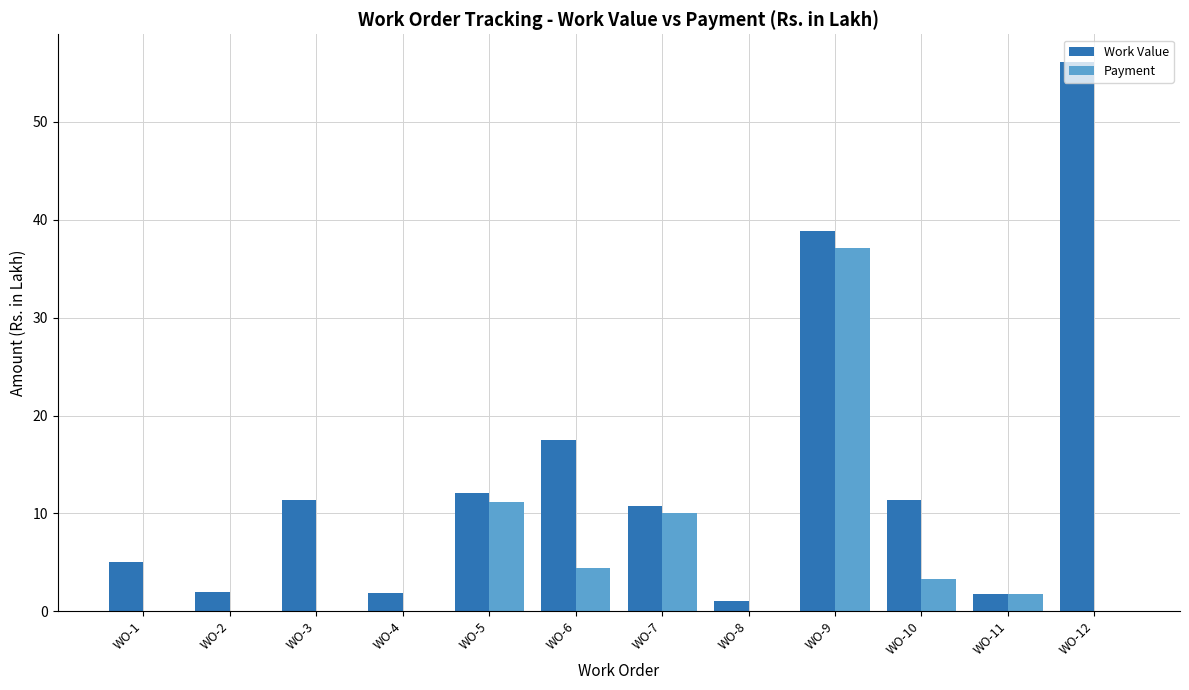

Is the value of Payment at WO-12 greater than the value of Work Value at WO-9?

No